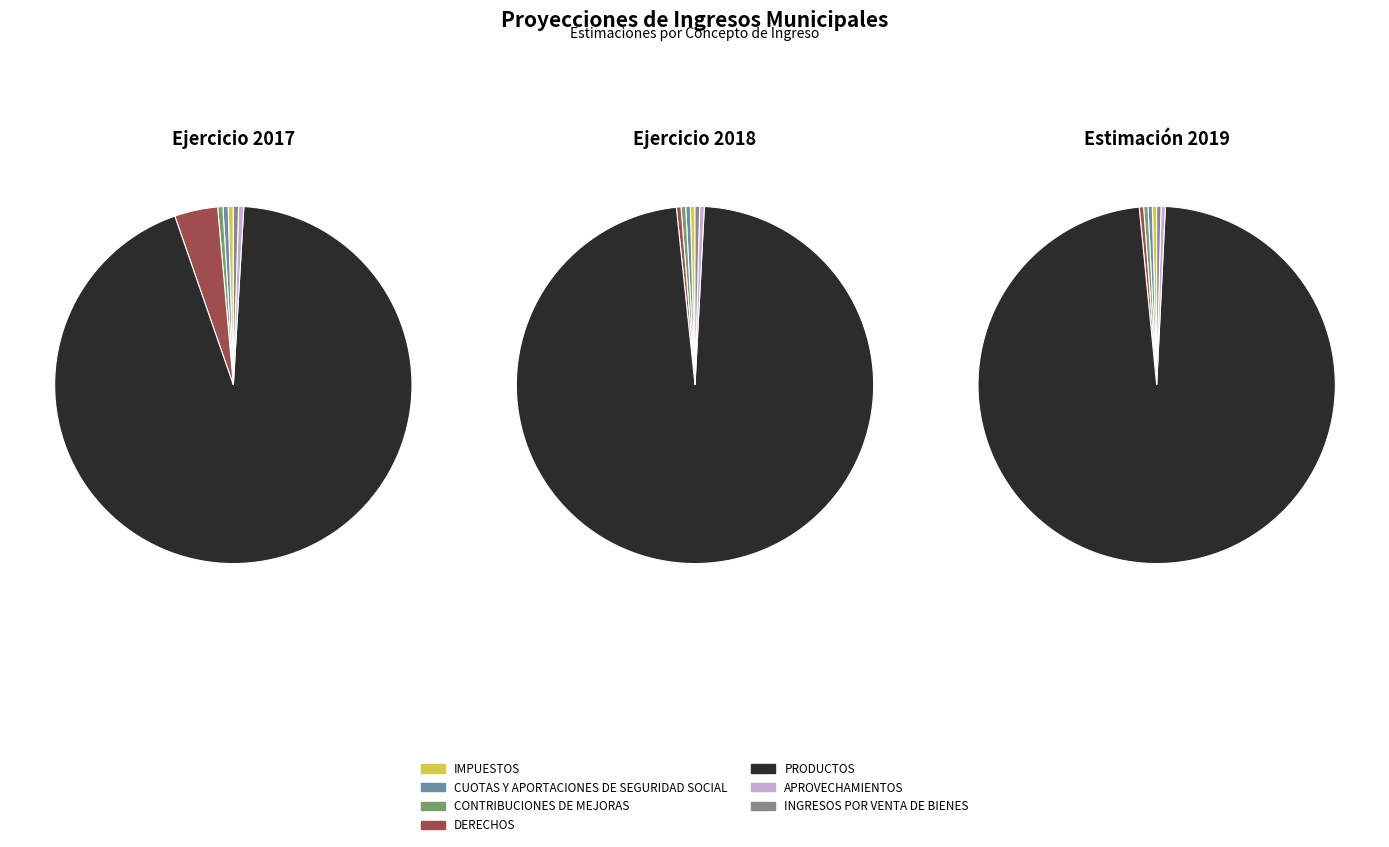

Does PRODUCTOS account for over 50% of the chart?

Yes